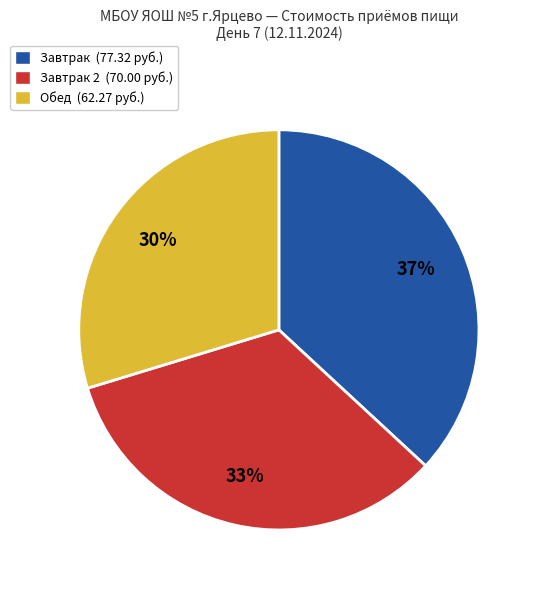

Is it true that Обед (62.27 руб.) is 30% of the pie?

True